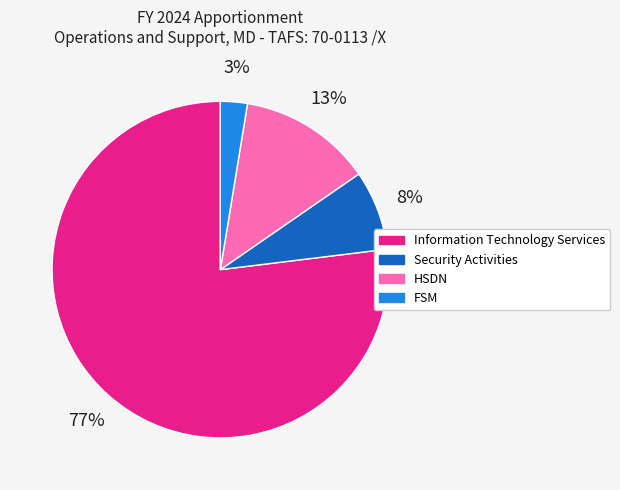

What is the largest slice in the pie chart?

Information Technology Services